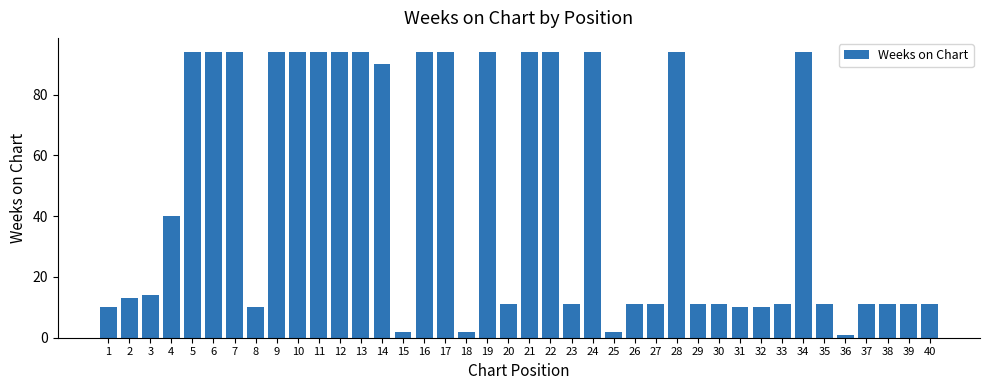

What is the value of the 21st bar from the left?

94